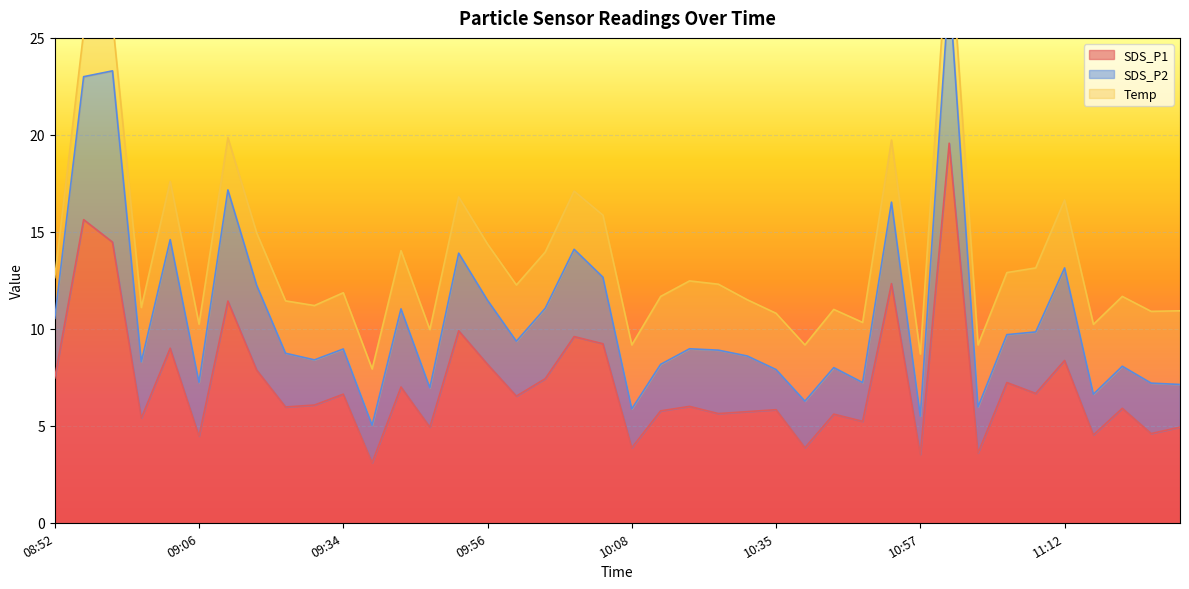

Where is the first local maximum for SDS_P2?

08:59